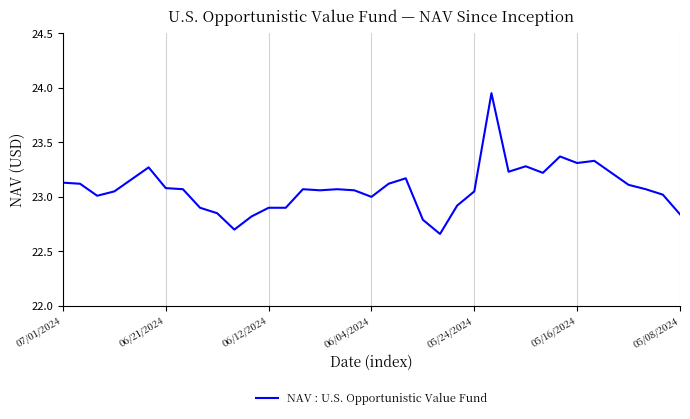

The value at 06/21/2024 is 23.1. True or false?

True